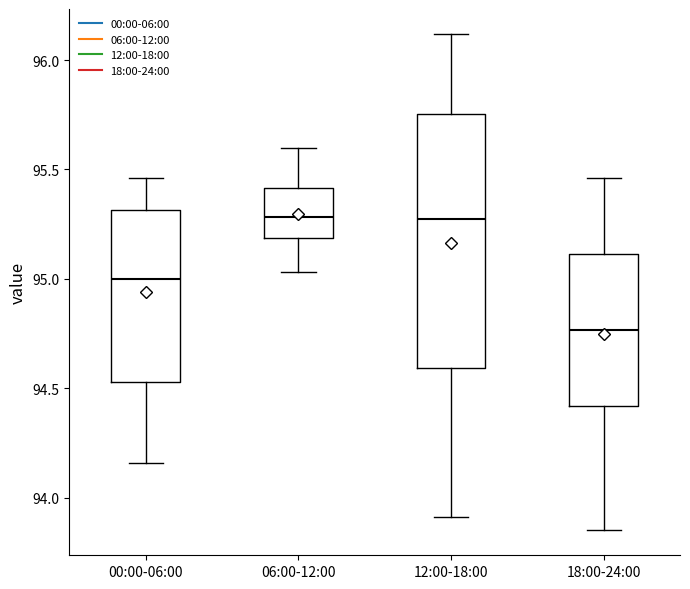

Reading left to right, transcribe this box plot: for each box, give where its median line is, the range the box spans, and where its two whiskers end, as read against the y-axis. The values are not printed on the chart, so give them approximately, as read against the axis.

00:00-06:00: median 95.00, box 94.55 to 95.30, whiskers 94.15 to 95.45
06:00-12:00: median 95.30, box 95.20 to 95.40, whiskers 95.05 to 95.60
12:00-18:00: median 95.30, box 94.60 to 95.75, whiskers 93.90 to 96.10
18:00-24:00: median 94.75, box 94.40 to 95.10, whiskers 93.85 to 95.45